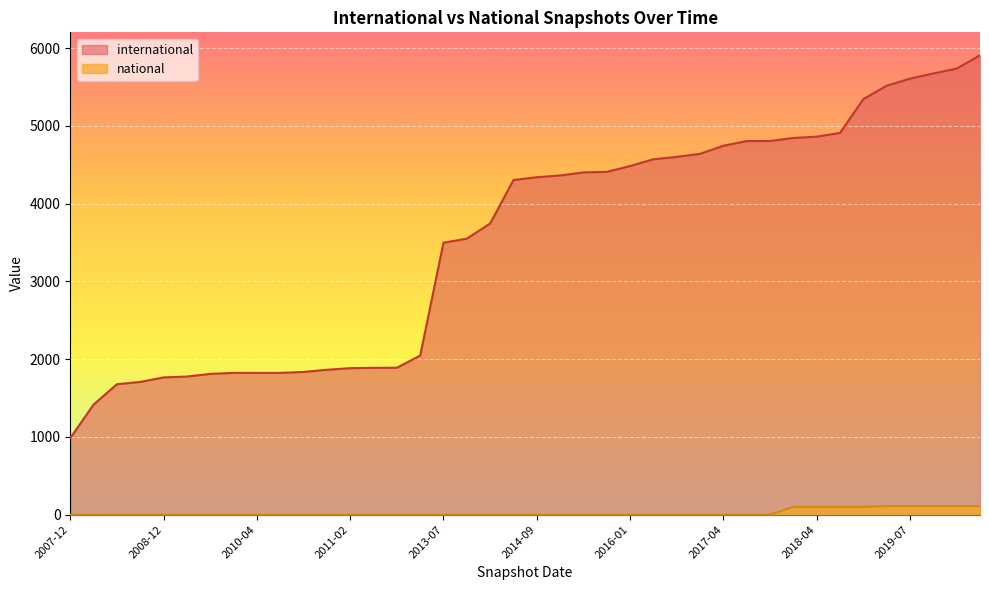

How many values in the international series exceed 4339?

19